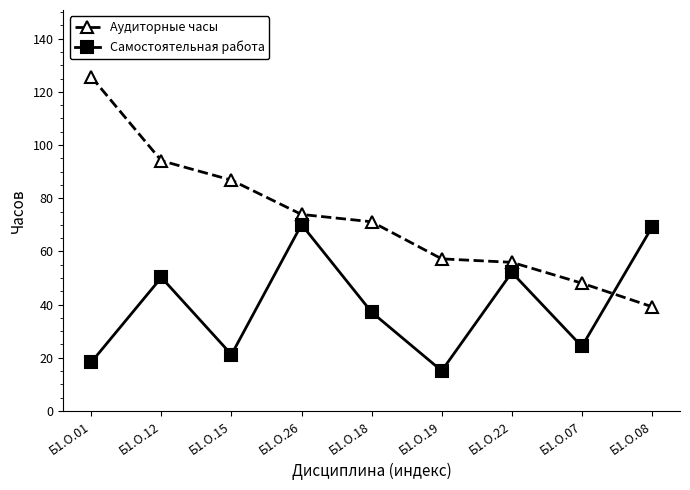

What is the spread (max minus min) of values at Б1.О.07?

23.8